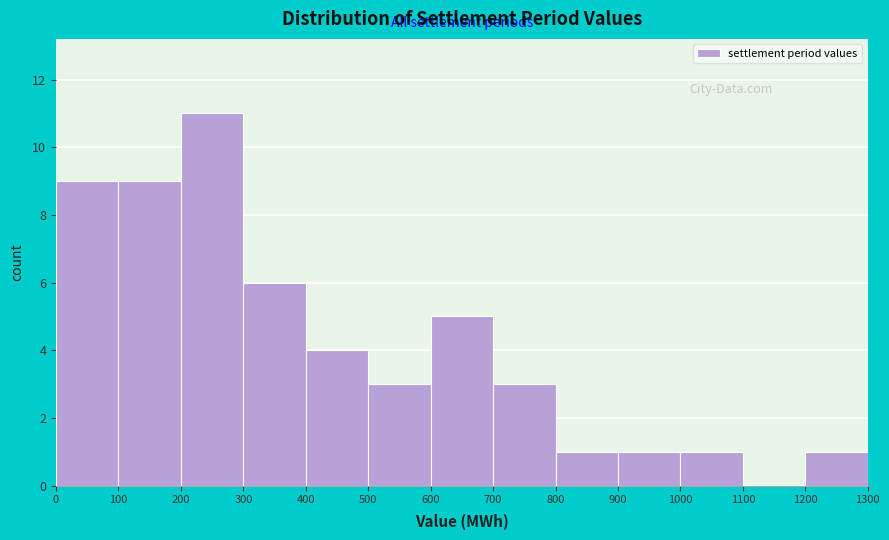

Reading left to right, list every bar in this chart as the range it spans on the x-axis followed by its height. The values are not printed on the chart, so give them approximately, as read against the axis.

0 to 100: 9
100 to 200: 9
200 to 300: 11
300 to 400: 6
400 to 500: 4
500 to 600: 3
600 to 700: 5
700 to 800: 3
800 to 900: 1
900 to 1000: 1
1000 to 1100: 1
1100 to 1200: 0
1200 to 1300: 1